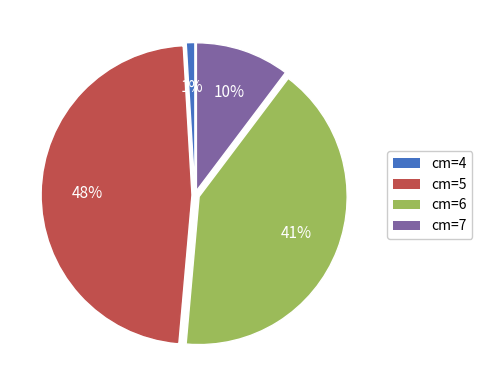

To the nearest percent, what percentage of the pie is cm=4?

1%